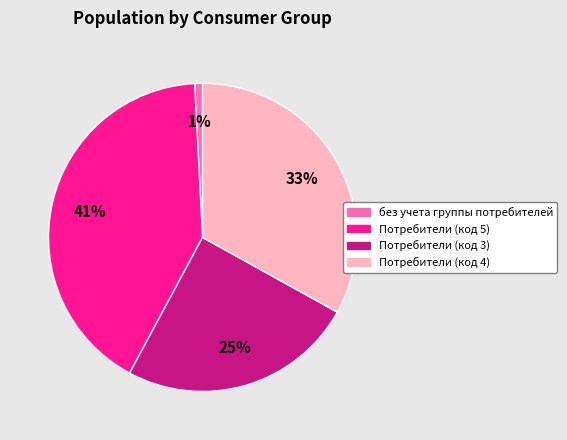

The Потребители (код 3) slice represents 25% of the pie. True or false?

True